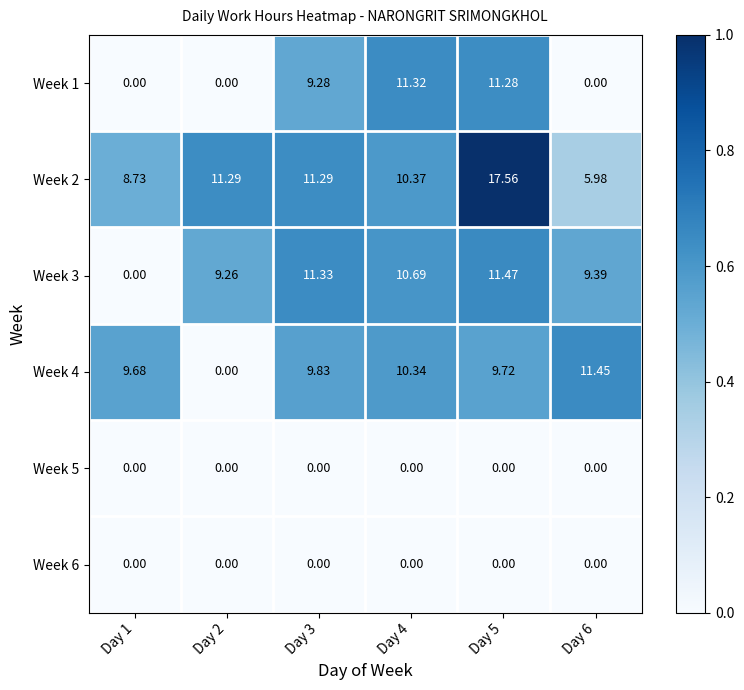

How many data points does each series have?

6